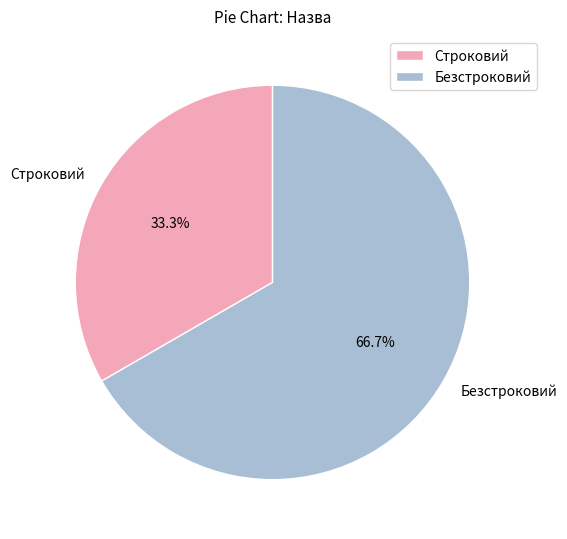

To the nearest percent, what is the combined percentage of Безстроковий and Строковий?

100%